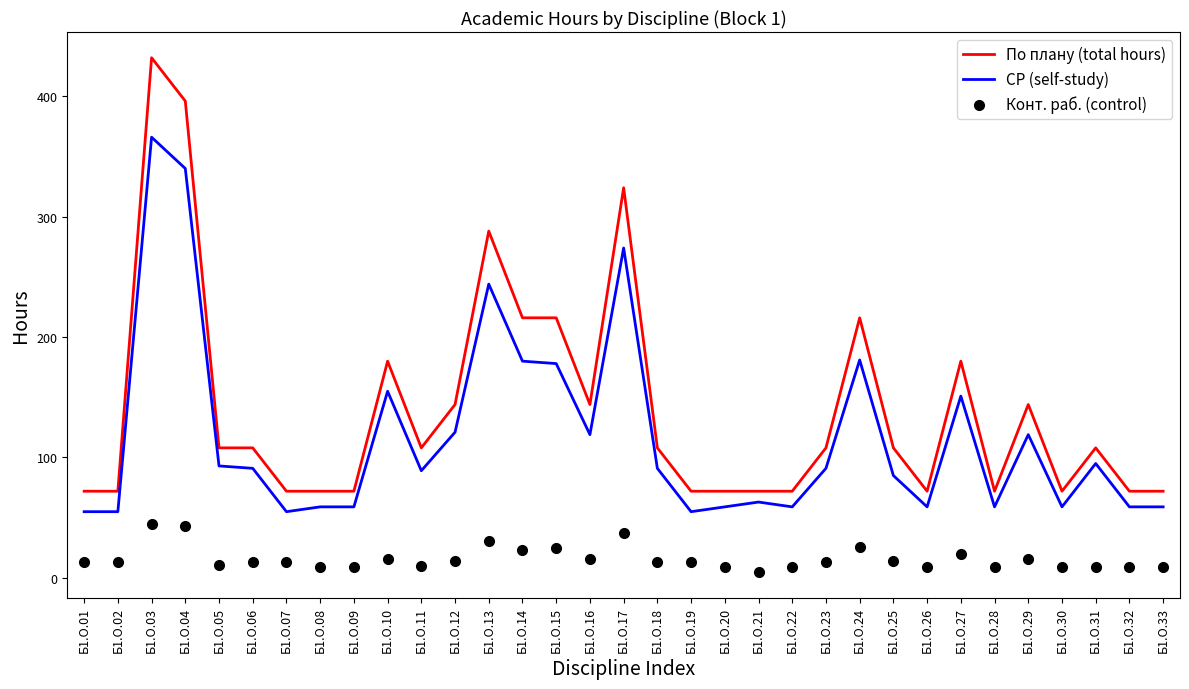

Which series contains the highest Y value?

По плану (total hours)